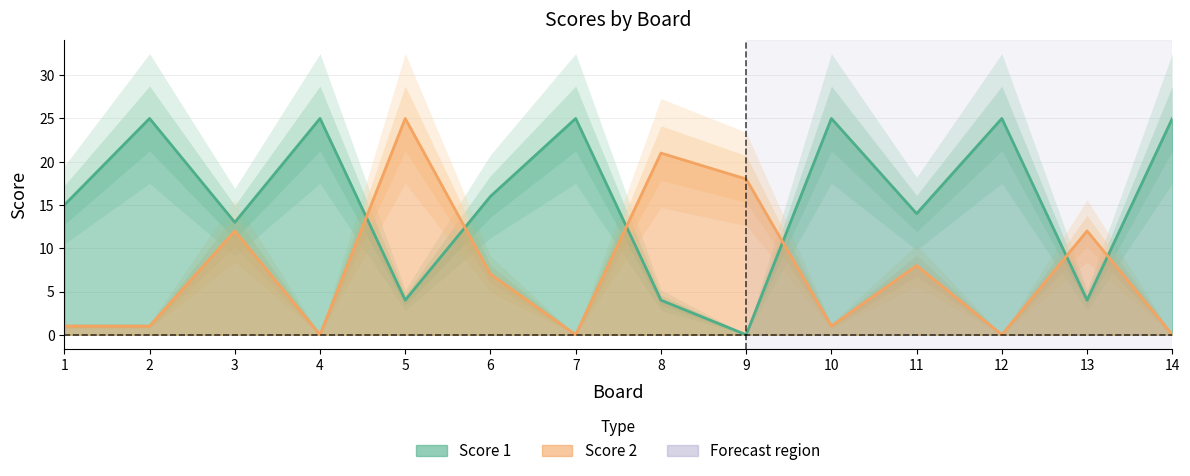

What is the value of the Score 1 point at the 2nd from the left?

25